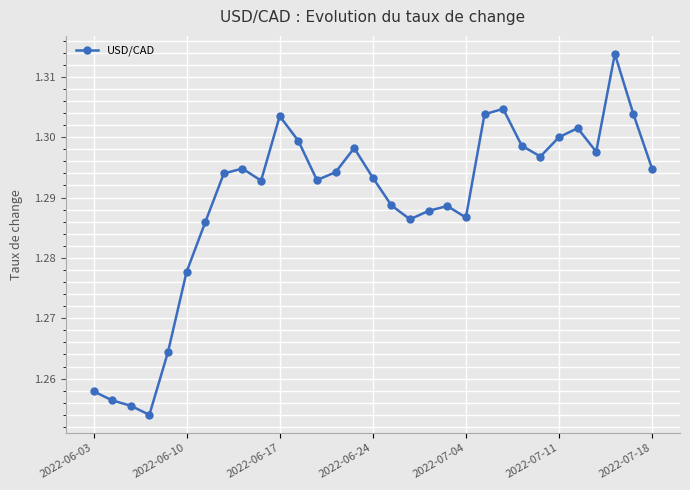

Count the values in the range 1 to 2.

31